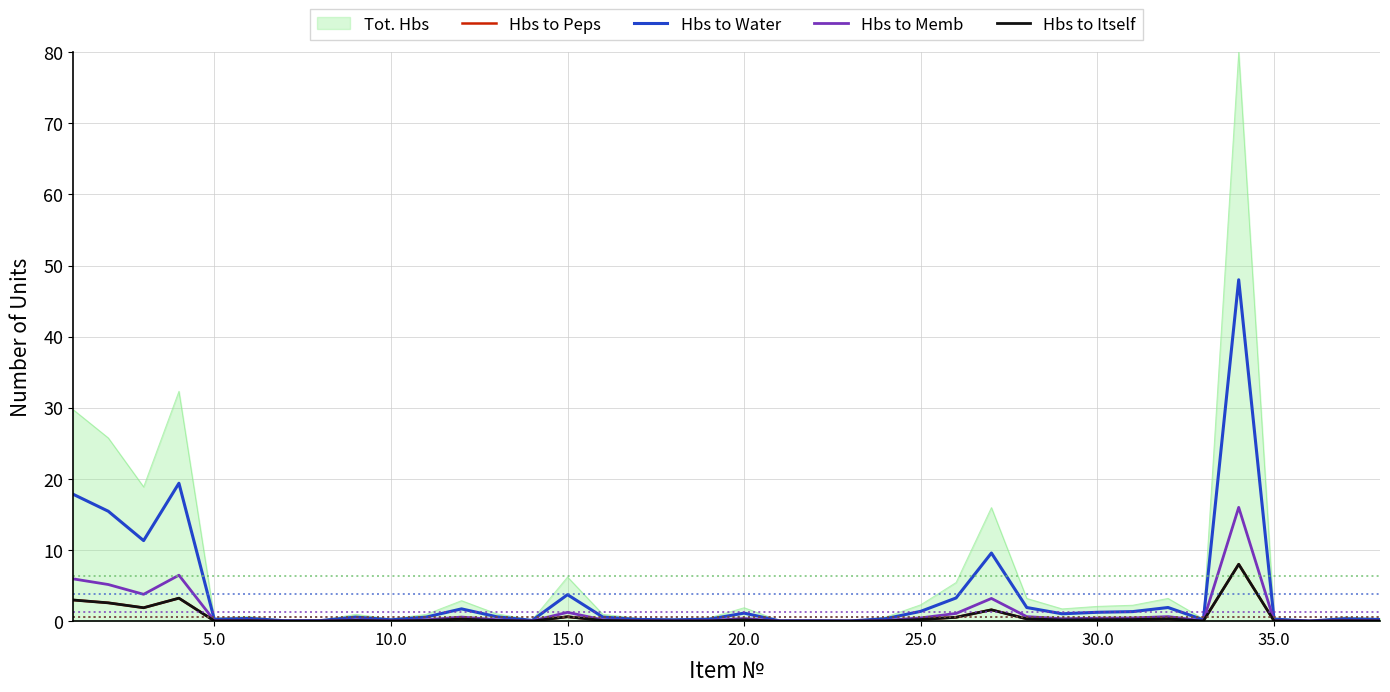

Which series has the widest spread of values?

Tot. Hbs